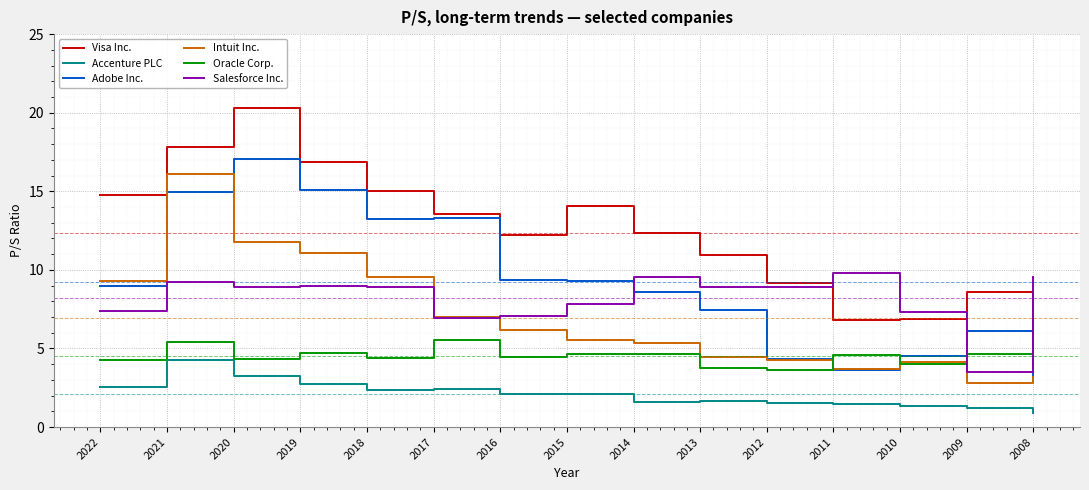

What are all the series names shown in the legend?

Visa Inc., Accenture PLC, Adobe Inc., Intuit Inc., Oracle Corp., Salesforce Inc.